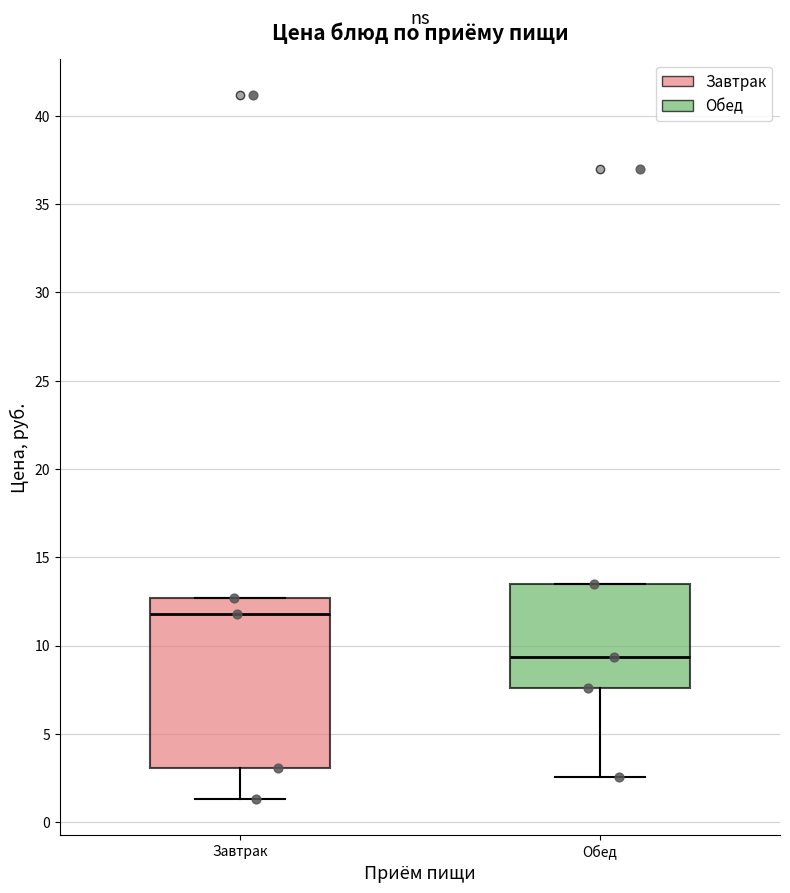

Reading left to right, read every box against the y-axis: the position of its median line, the range the box covers, and the ends of its whiskers. The values are not printed on the chart, so give them approximately, as read against the axis.

Завтрак: median 12.0, box 3.0 to 12.5, whiskers 1.5 to 12.5
Обед: median 9.5, box 7.5 to 13.5, whiskers 2.5 to 13.5